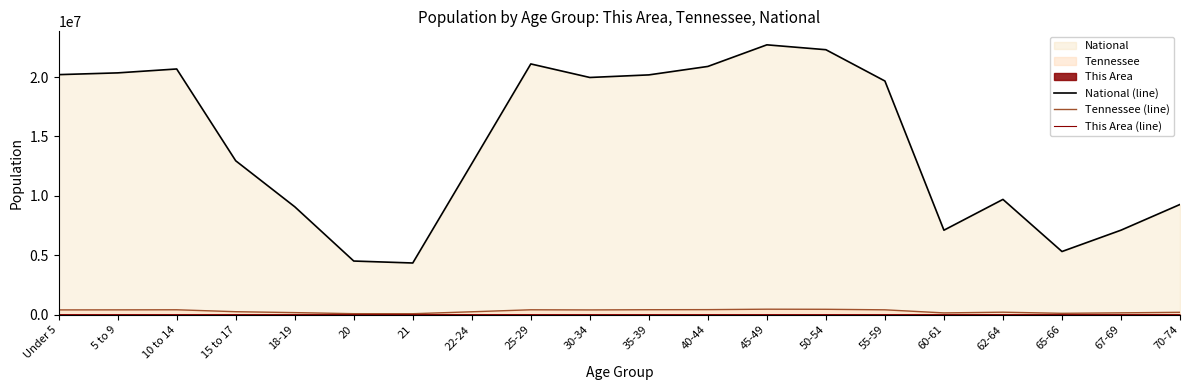

Reading right to left, extract all data points from this chart.

National (line): 9278166	7115361	5319902	9704197	7113727	19664805	22298125	22708591	20890964	20179642	19962099	21101849	12712576	4354294	4519129	9086089	12954254	20677194	20348657	20201362
Tennessee (line): 206536	160594	119944	215489	155235	414991	459349	467087	430508	423622	406314	417683	250508	86356	89380	180120	257066	418941	412181	407813
This Area (line): 477	313	273	445	351	929	888	929	813	806	788	986	1398	836	874	1462	539	830	801	834